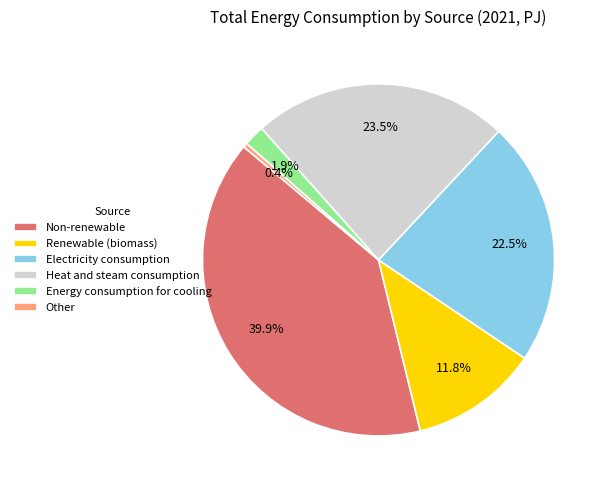

How many segments does this pie chart have?

6